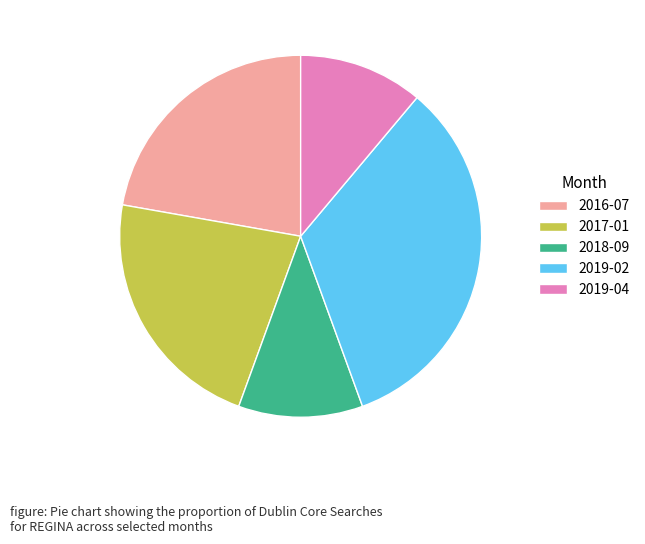

Count the number of slices in the pie.

5